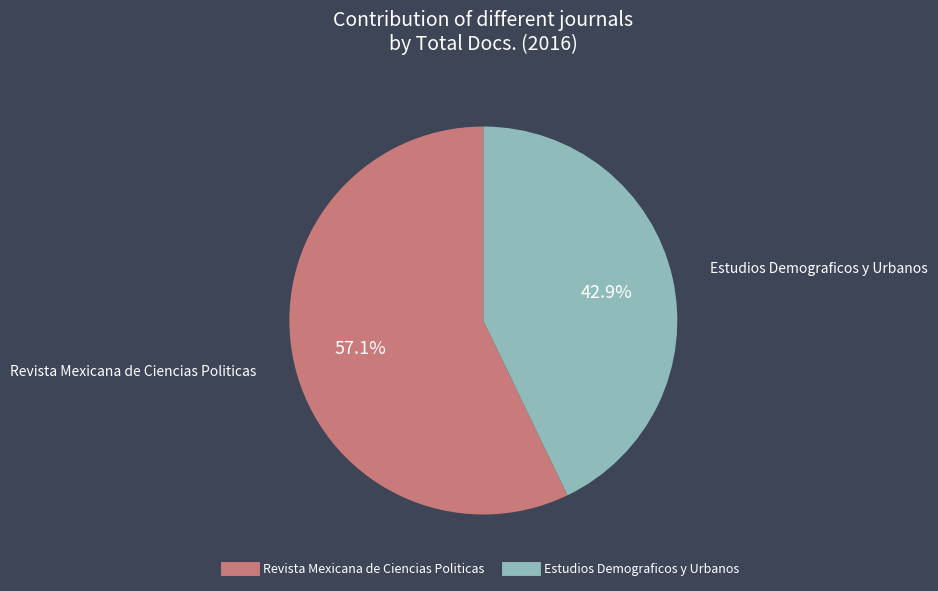

To the nearest percent, what percentage of the pie is Estudios Demograficos y Urbanos?

43%